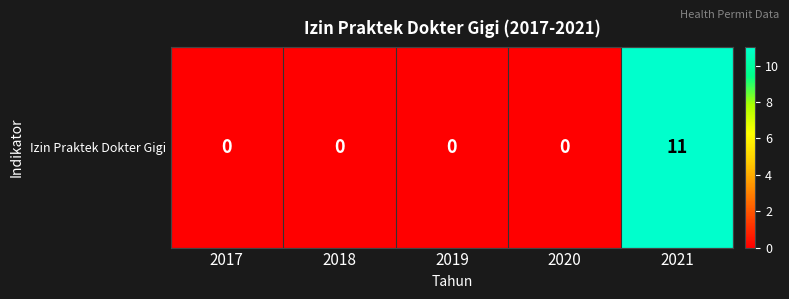

What is the average value?

2